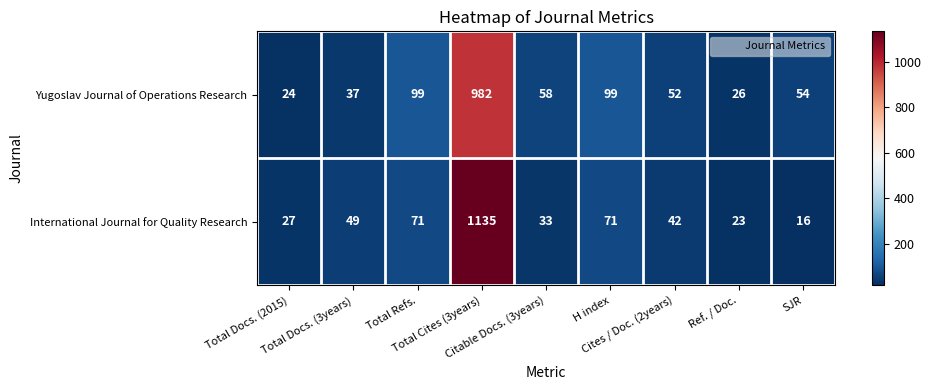

Which series has the widest spread of values?

International Journal for Quality Research